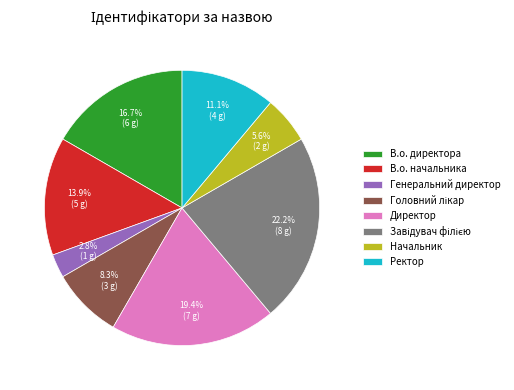

Which has a higher value, В.о. директора or Генеральний директор?

В.о. директора